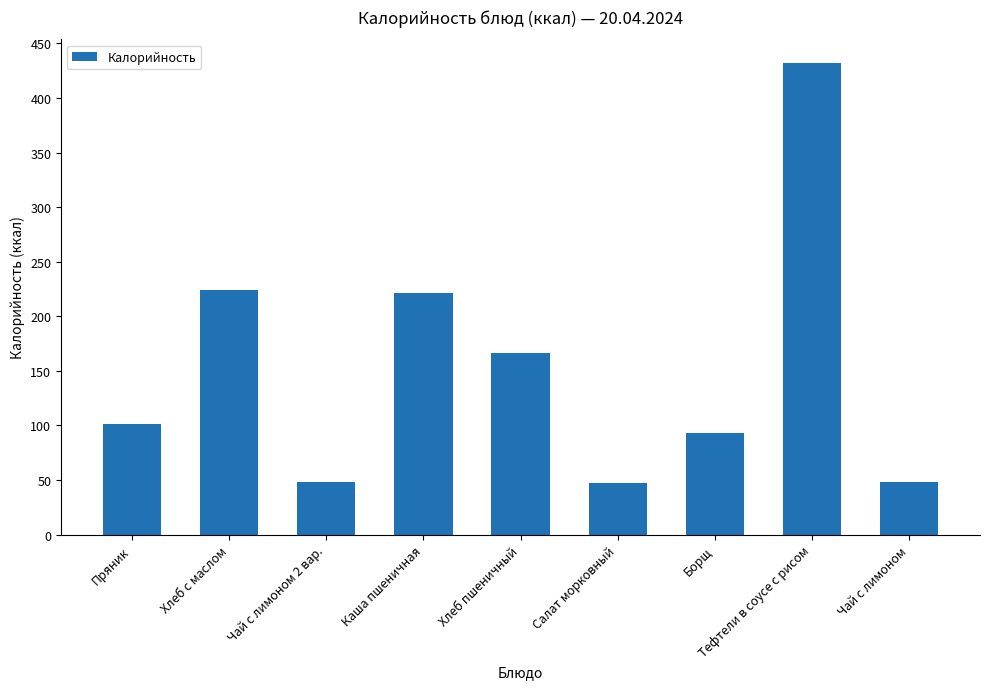

Read the value at Салат морковный.

47